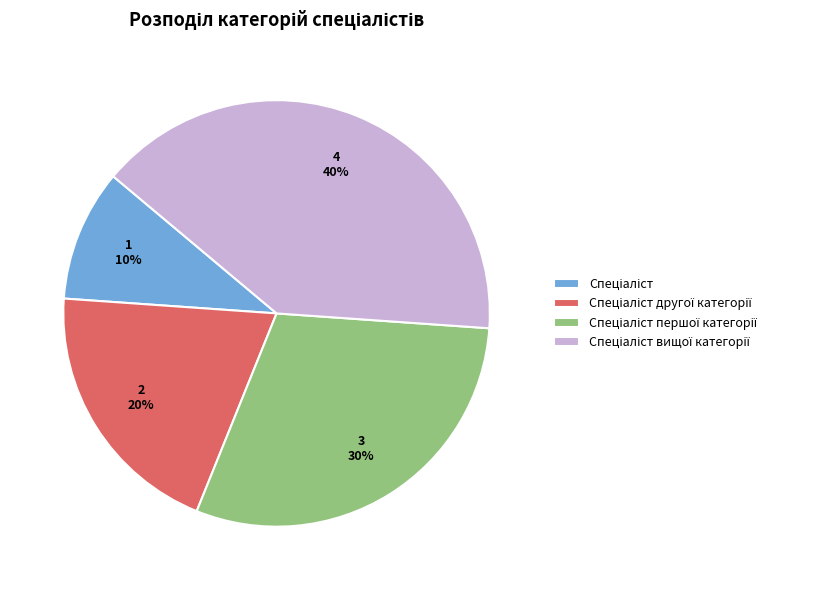

Does any single category account for the majority?

No